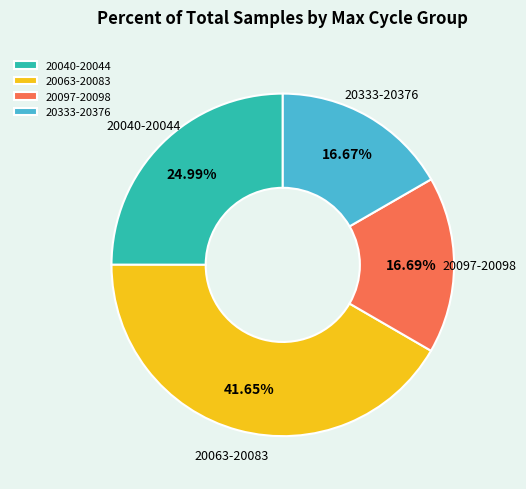

Approximately how many times larger is the value at 20063-20083 compared to 20333-20376?

2.5